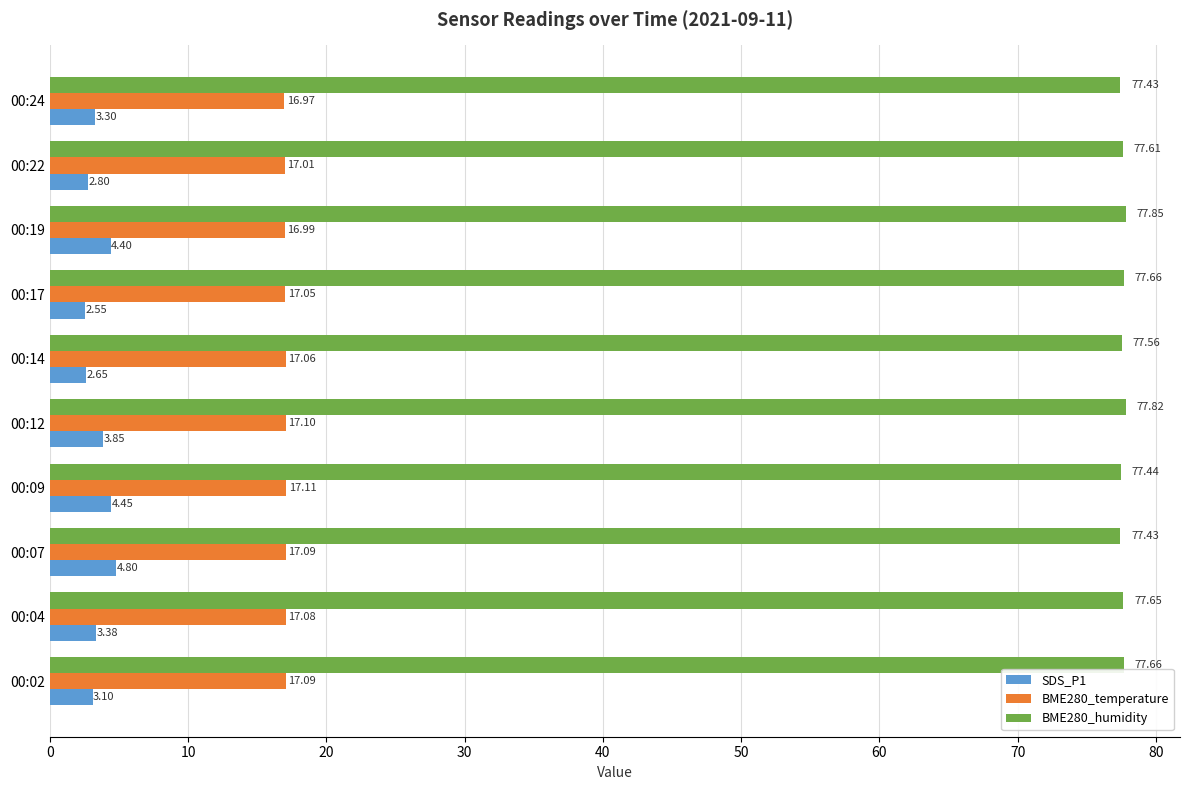

What is the total value across all series at 00:24?

97.7